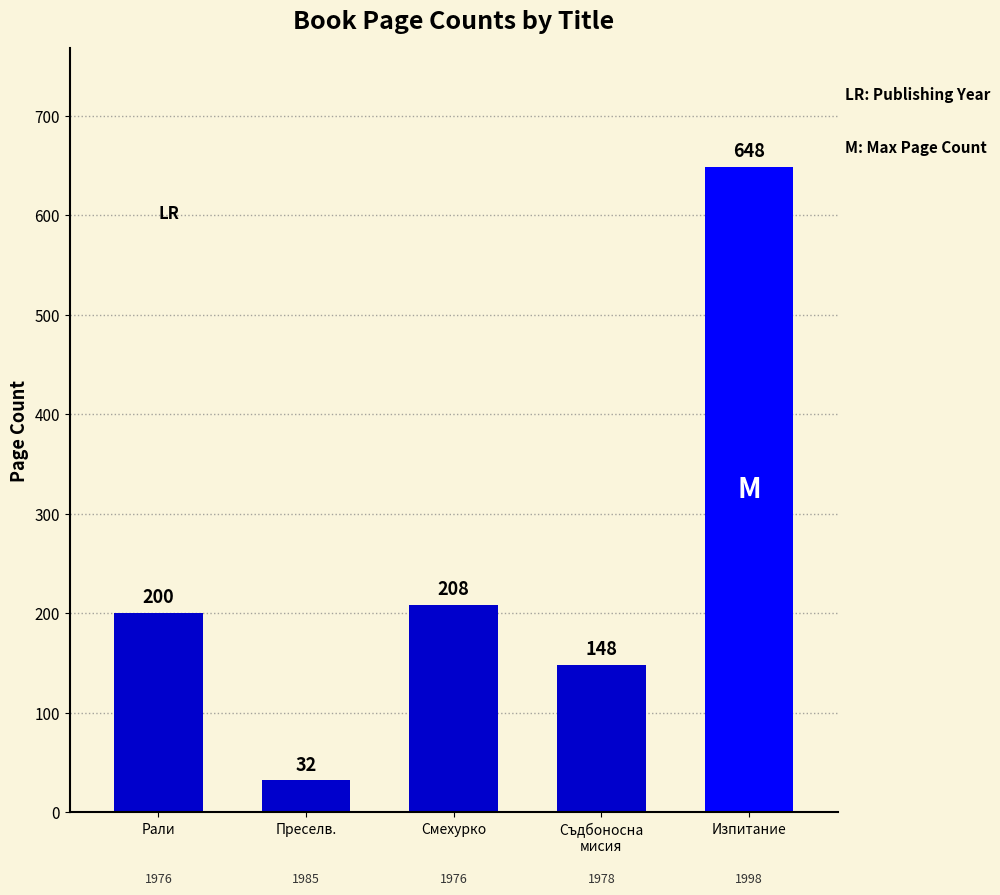

What is the sum of all values?

1236